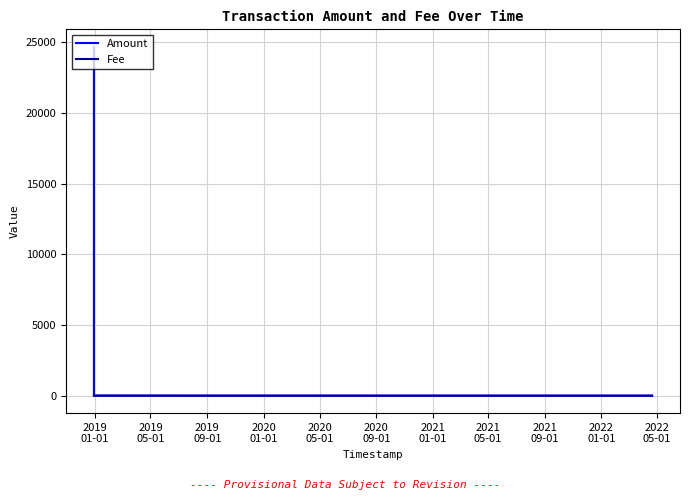

Rank the series by their average value, from highest to lowest.

Amount, Fee